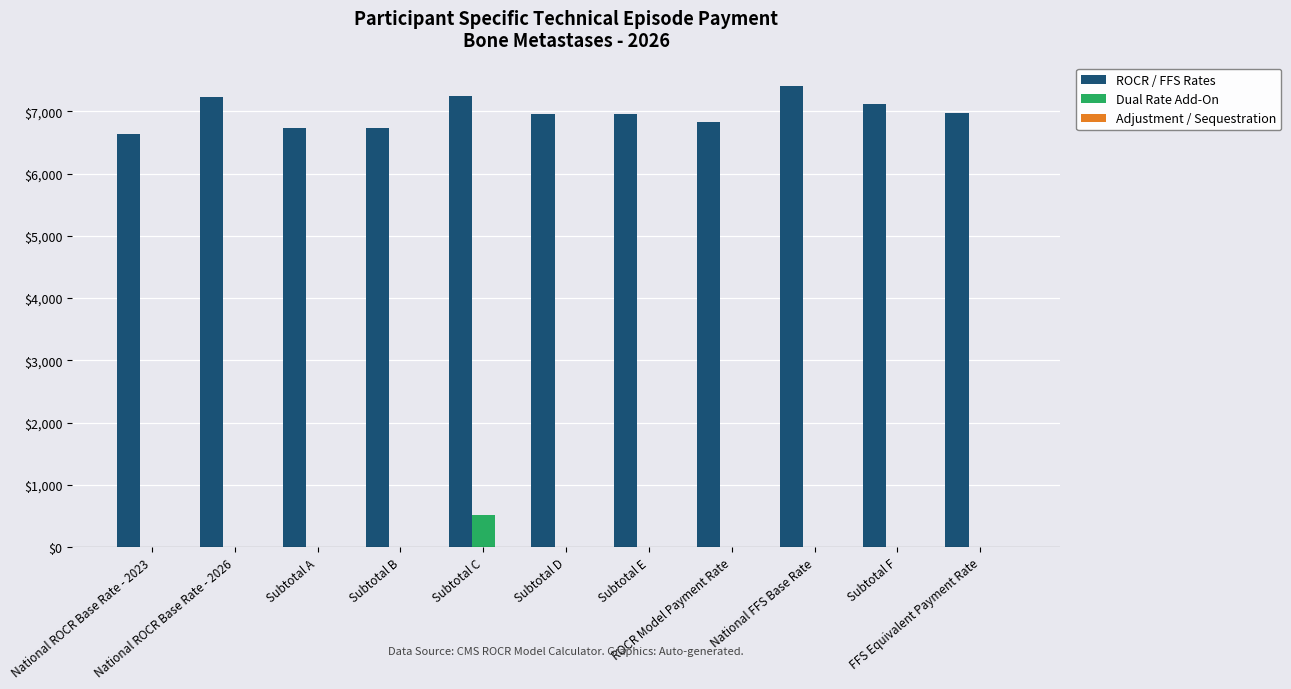

What is the maximum value for Dual Rate Add-On?

520.0